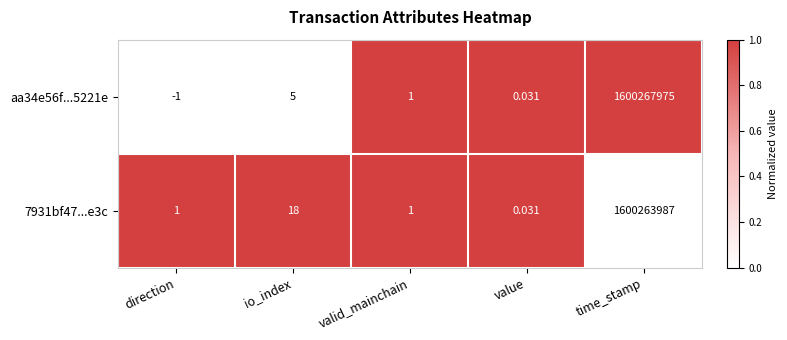

Is the value of 7931bf47...e3c at valid_mainchain greater than the value of aa34e56f...5221e at io_index?

No